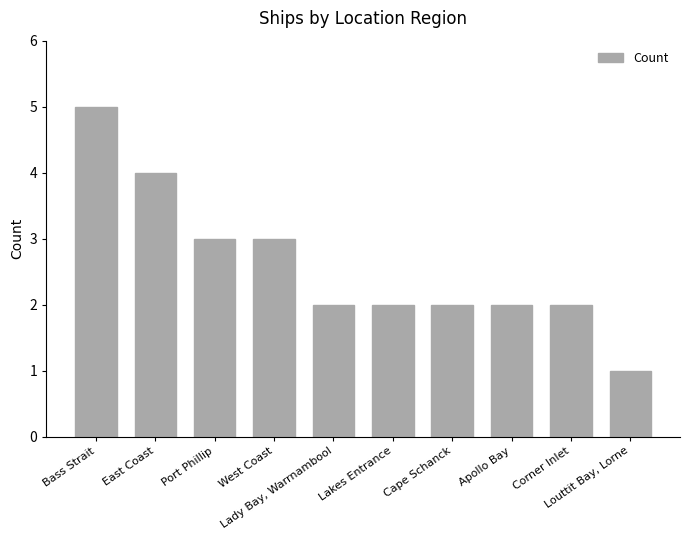

Reading right to left, list all the values displayed in this chart.

1	2	2	2	2	2	3	3	4	5